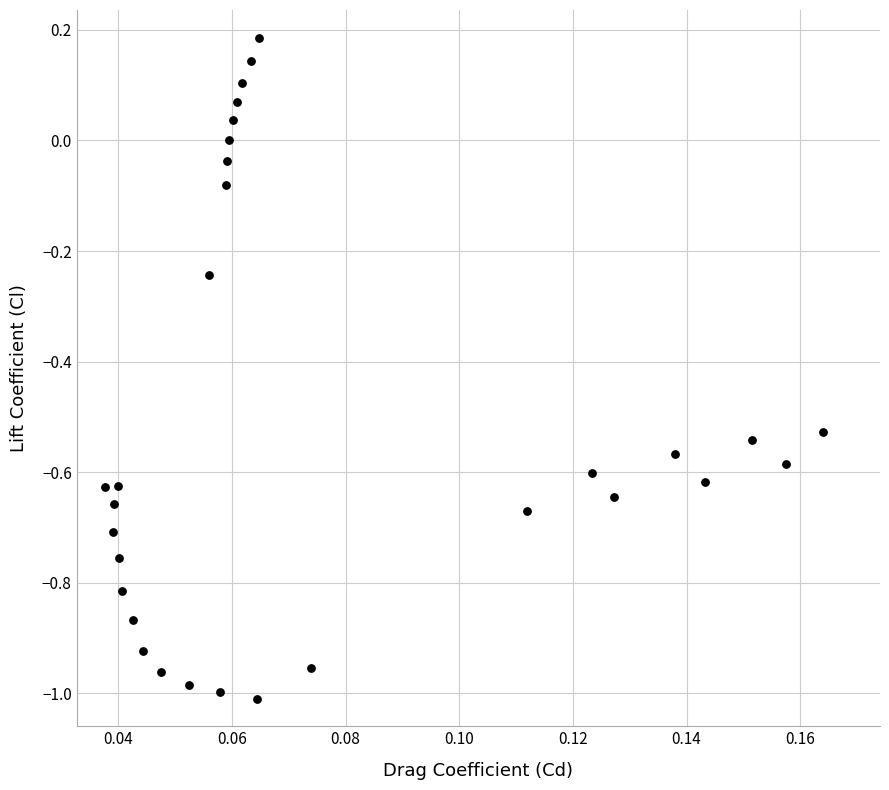

What is the range of Y values (max minus min)?

1.2